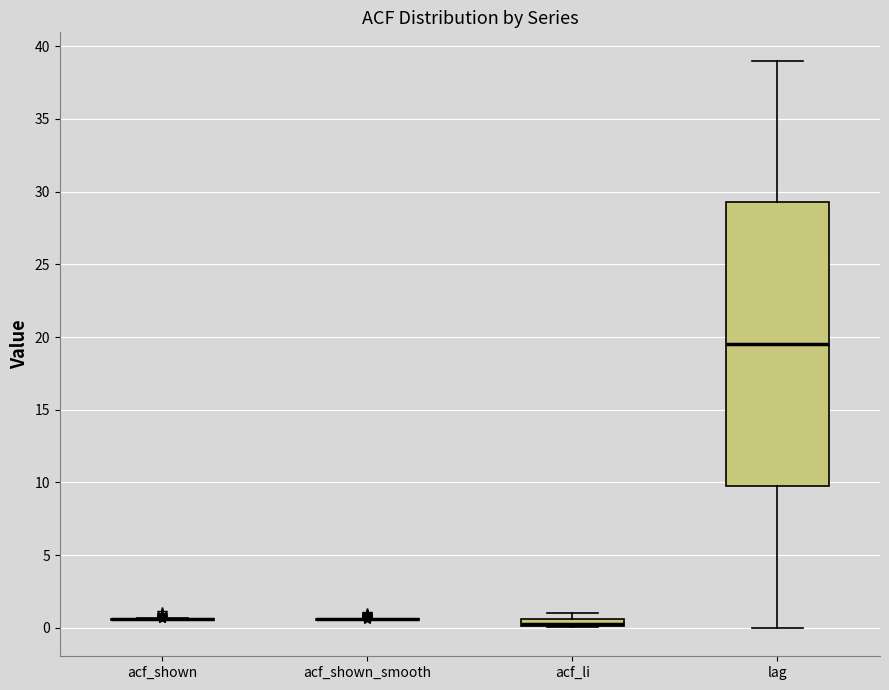

Where does the lower whisker of the box for lag end on the y-axis? The values are not printed on the chart, so give them approximately, as read against the axis.

0.0